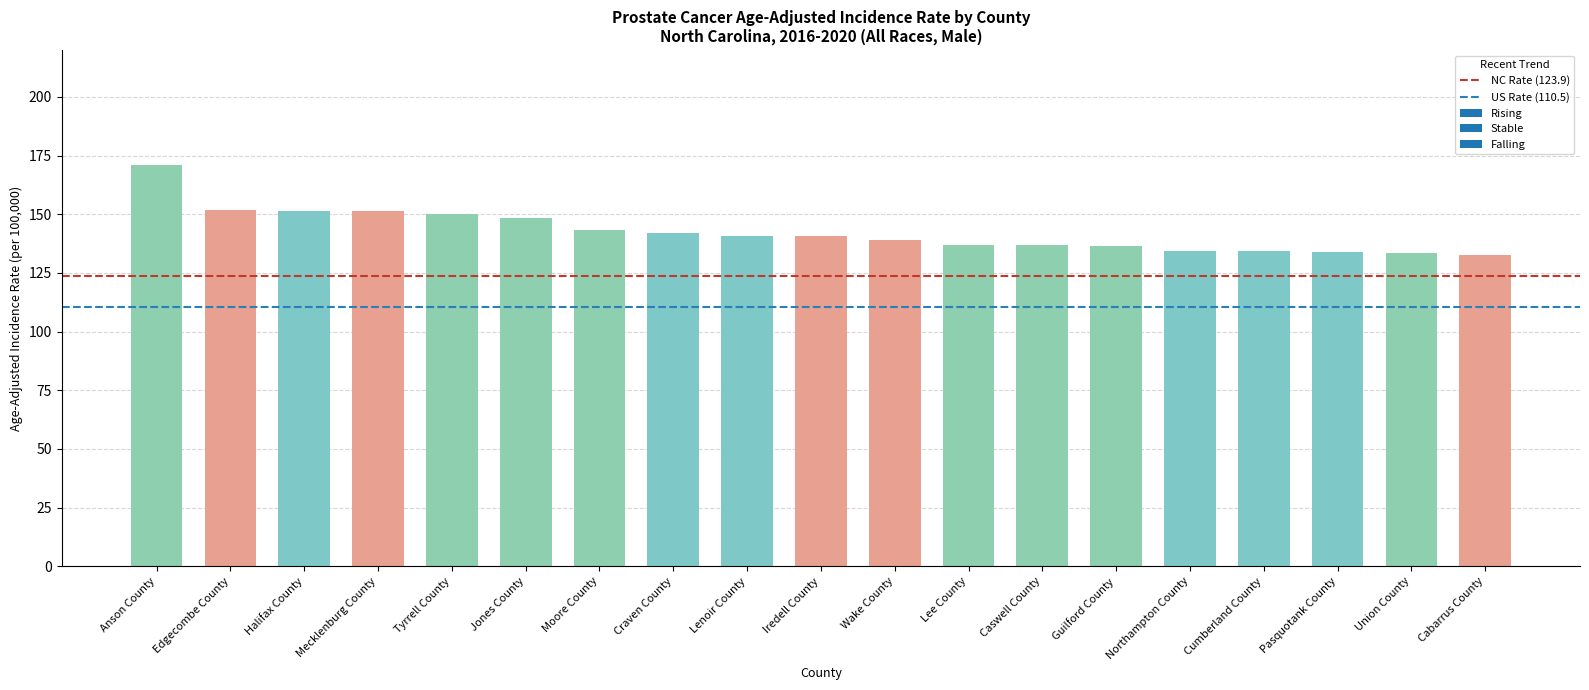

What is the approximate value at Moore County?

143.3